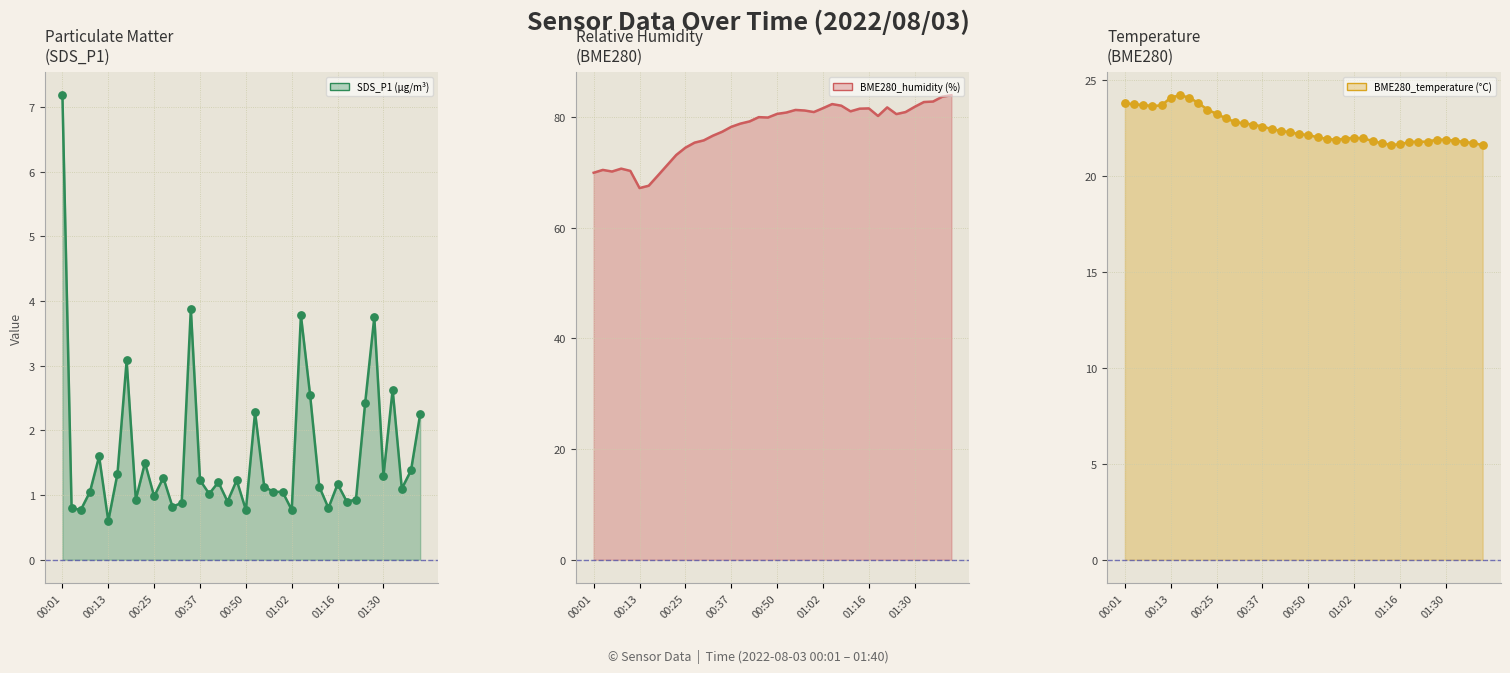

Which series has the largest Y range (max minus min)?

BME280_humidity (%) line